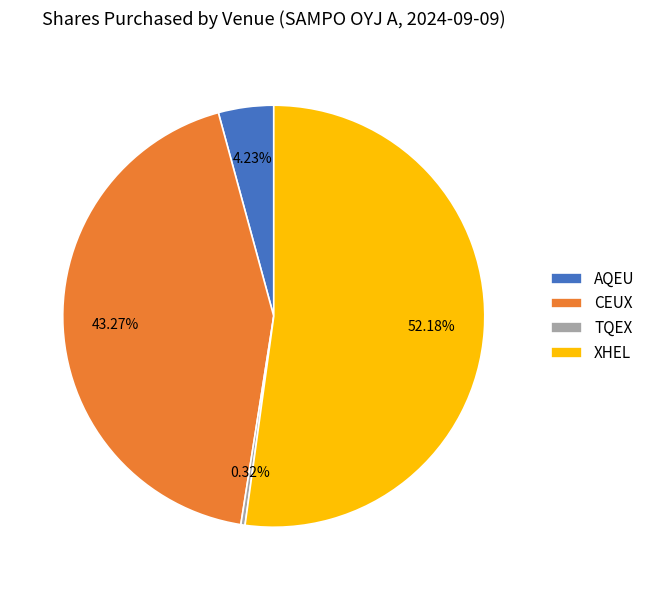

Which category accounts for the majority?

XHEL